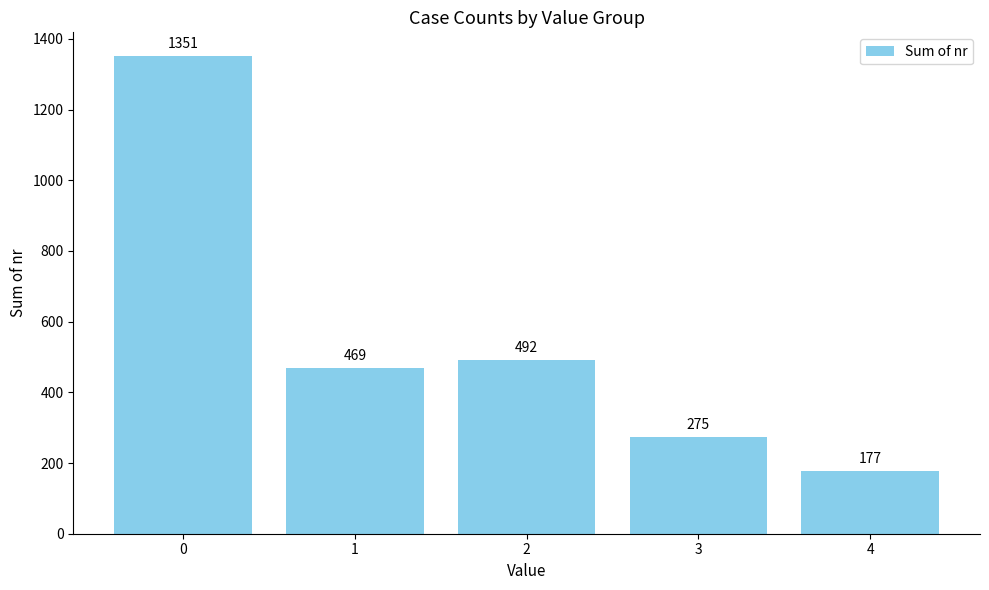

List the labels in order of value, smallest first.

4, 3, 1, 2, 0